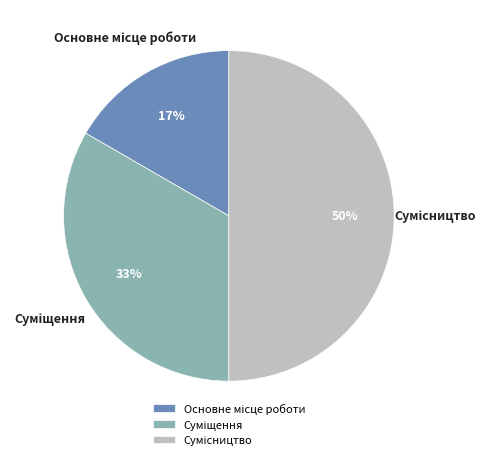

To the nearest percent, what is the average slice percentage?

33%